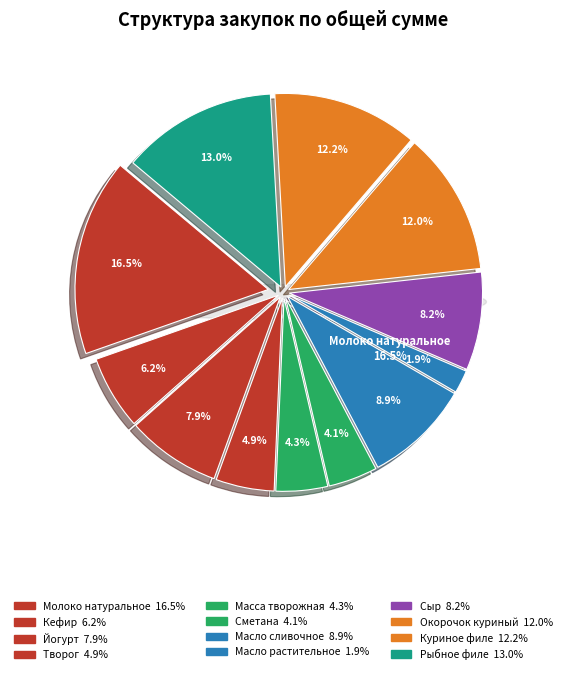

True or false: Сметана accounts for 10% of the total.

False